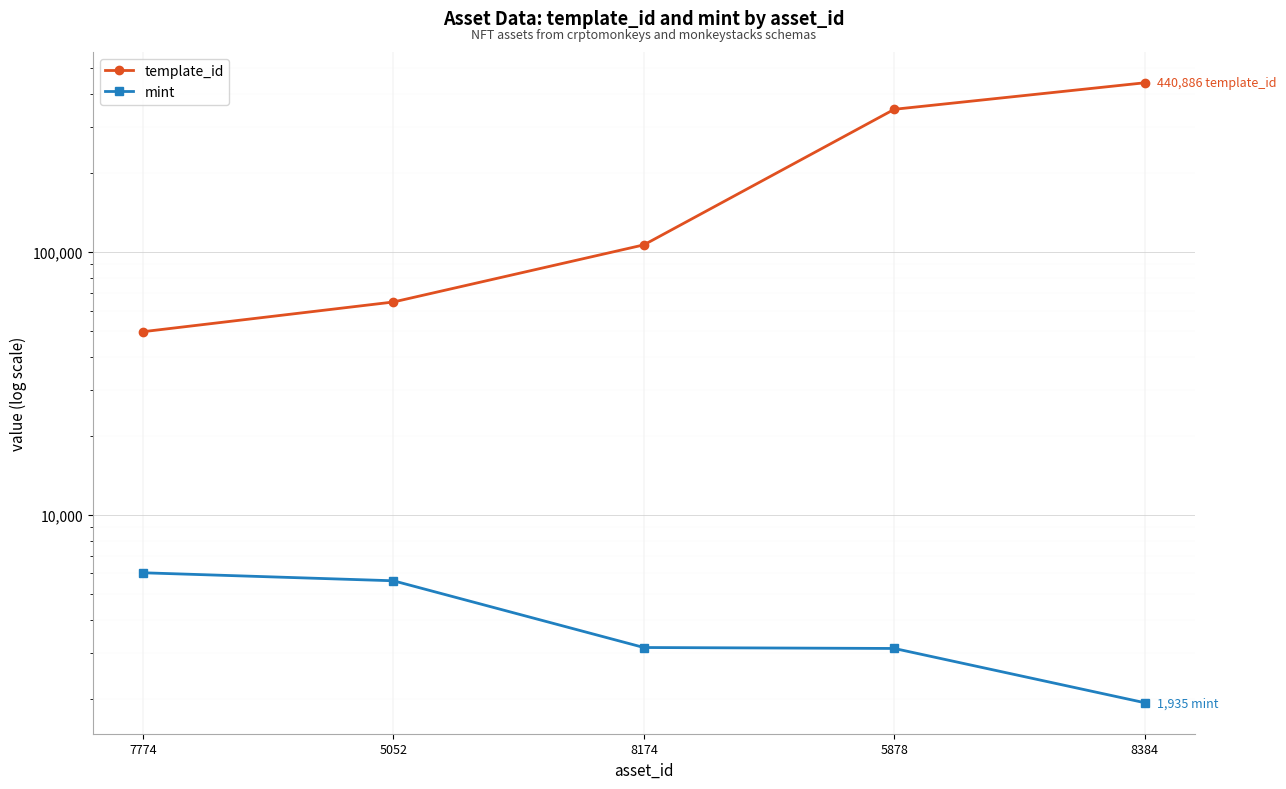

At how many categories does at least one series exceed 344088?

2